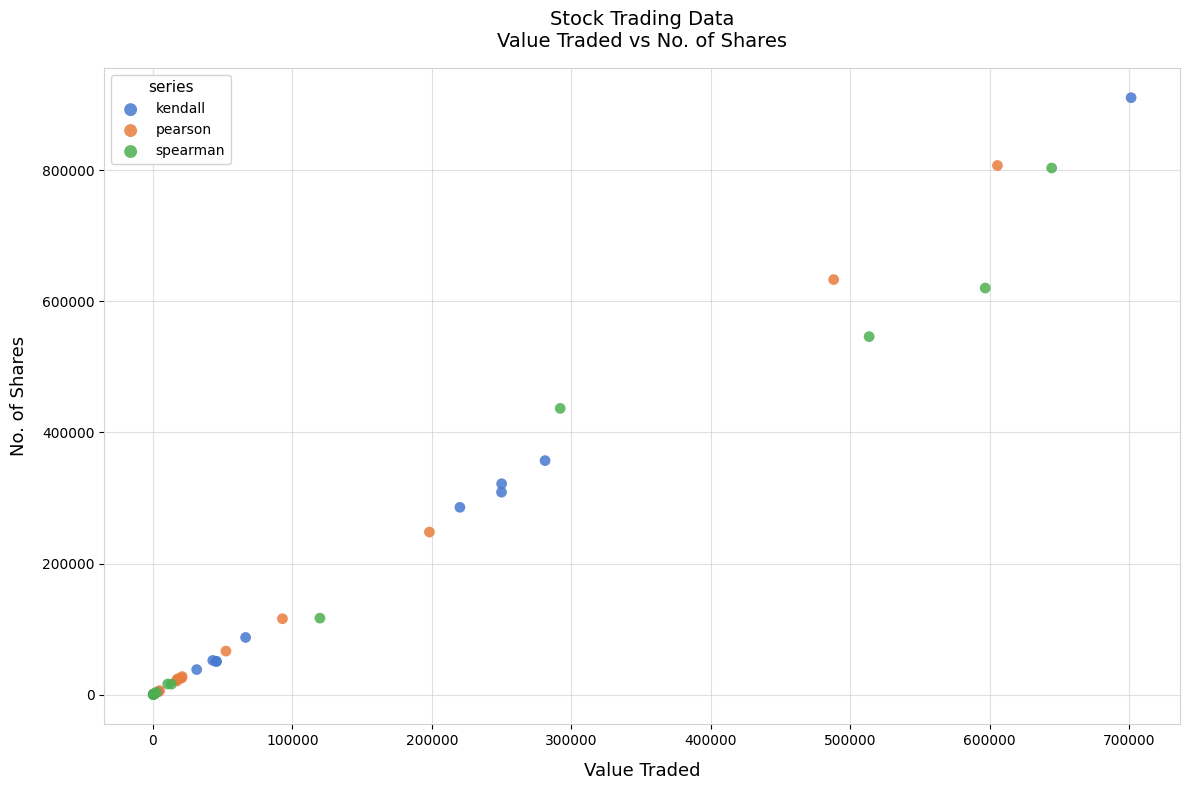

Which series contains the highest Y value?

kendall